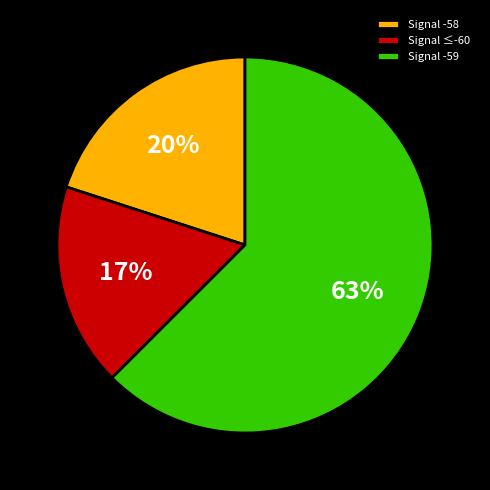

To the nearest percent, what is the difference between the Signal -58 and Signal -59 slice percentages?

43%